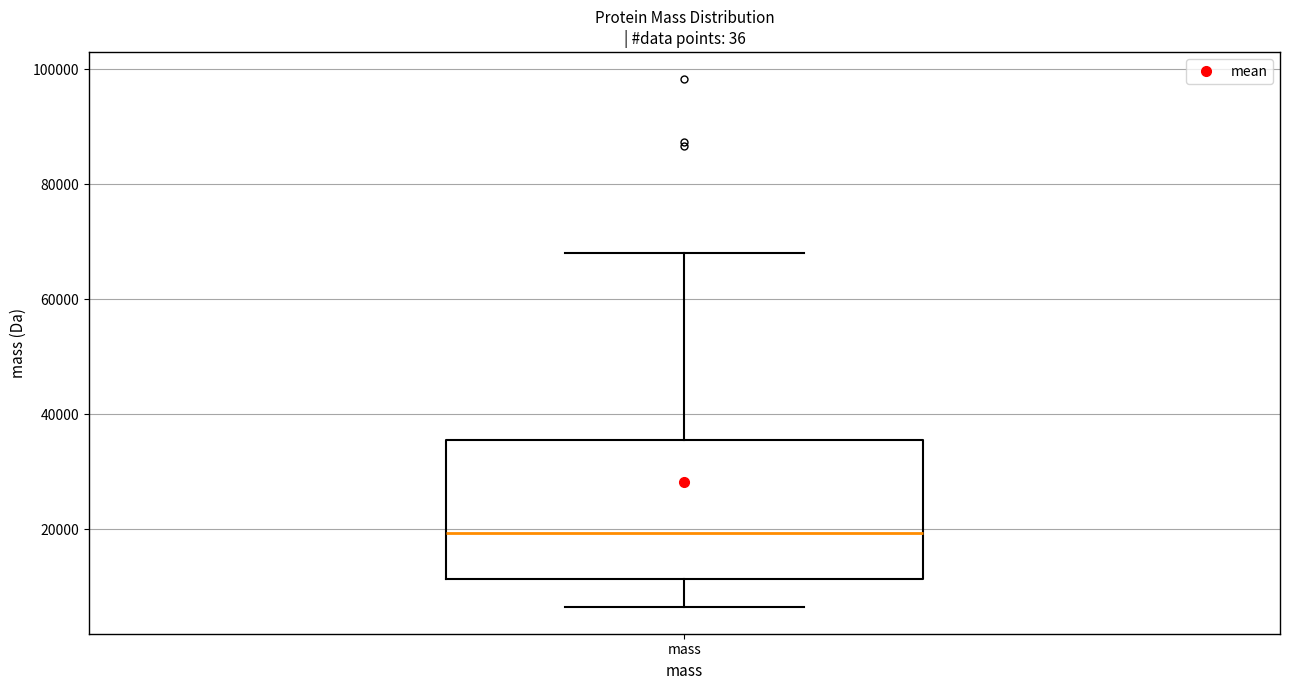

Transcribe this box plot: give where the median line is, the range the box spans, and where the two whiskers end, as read against the y-axis. The values are not printed on the chart, so give them approximately, as read against the axis.

median 20000, box 12000 to 36000, whiskers 6000 to 68000